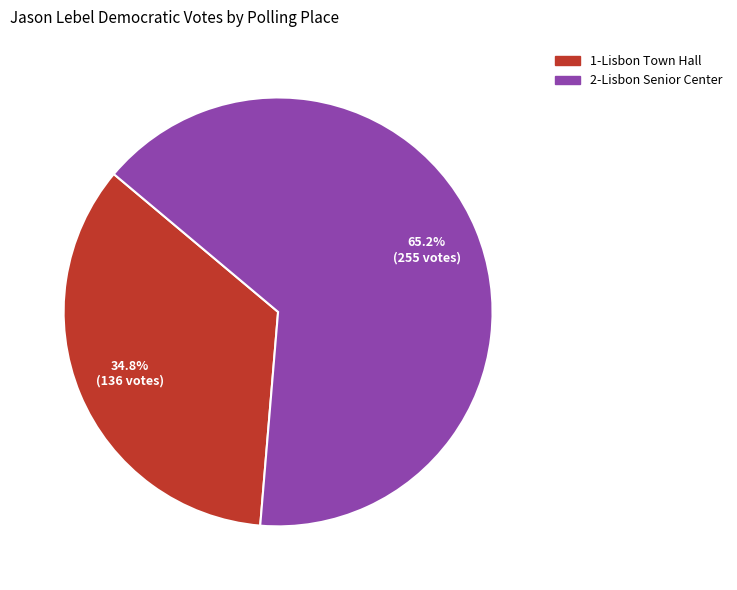

What is the smallest slice in the pie chart?

1-Lisbon Town Hall